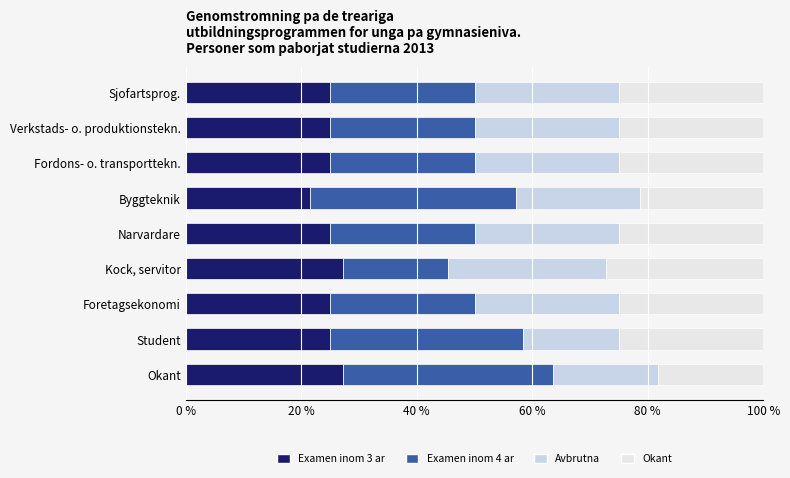

Count the number of data series in this chart.

4